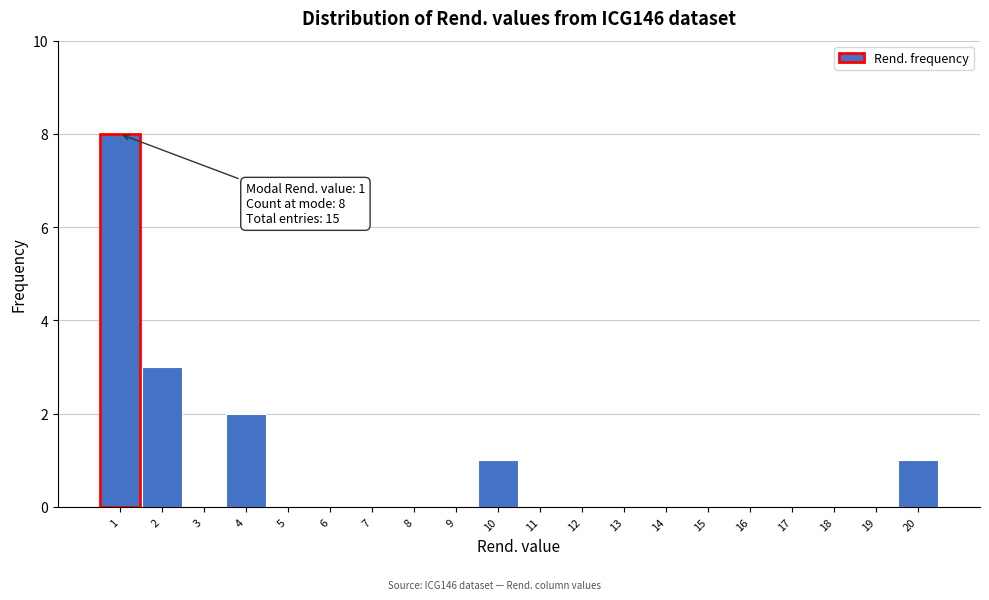

Which range on the x-axis has the tallest bar?

0.5 to 1.5